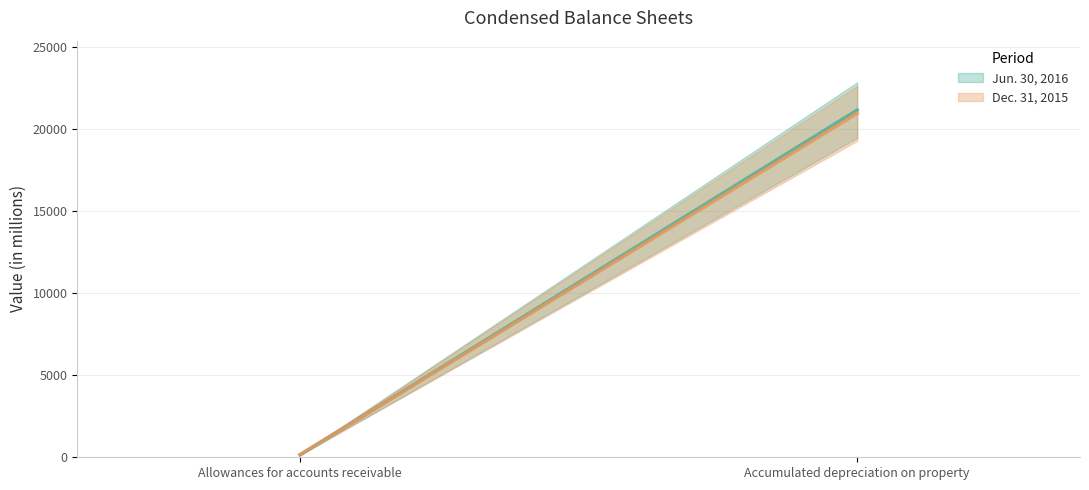

What is the label of the 2nd point from the right?

Allowances for accounts receivable